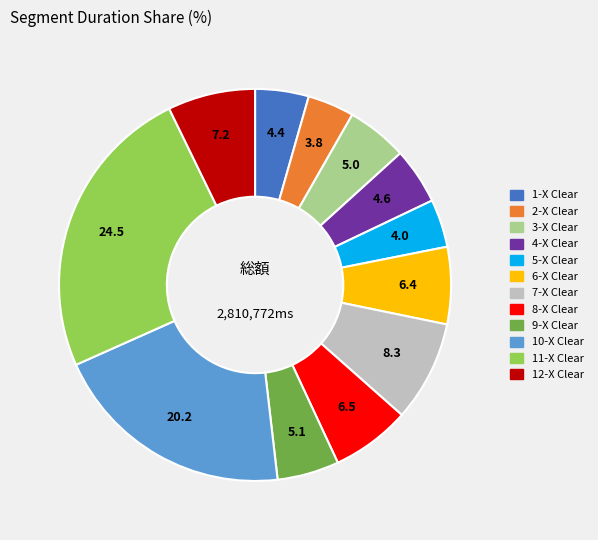

Which slice is the largest?

11-X Clear